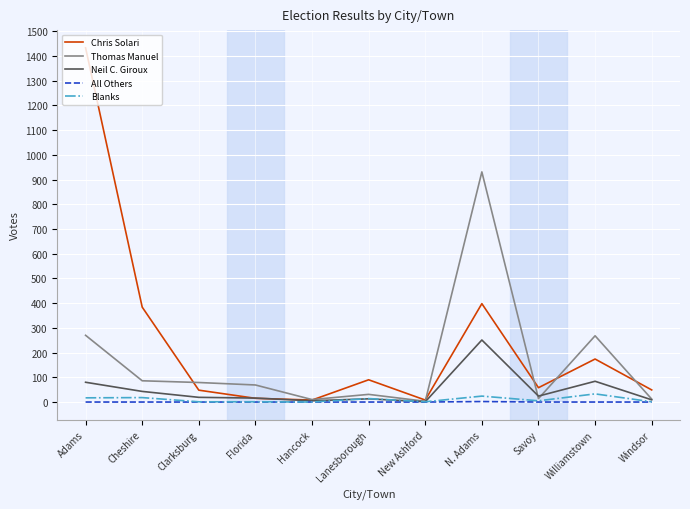

True or false: Blanks has more than 0 points higher than both neighbors.

True